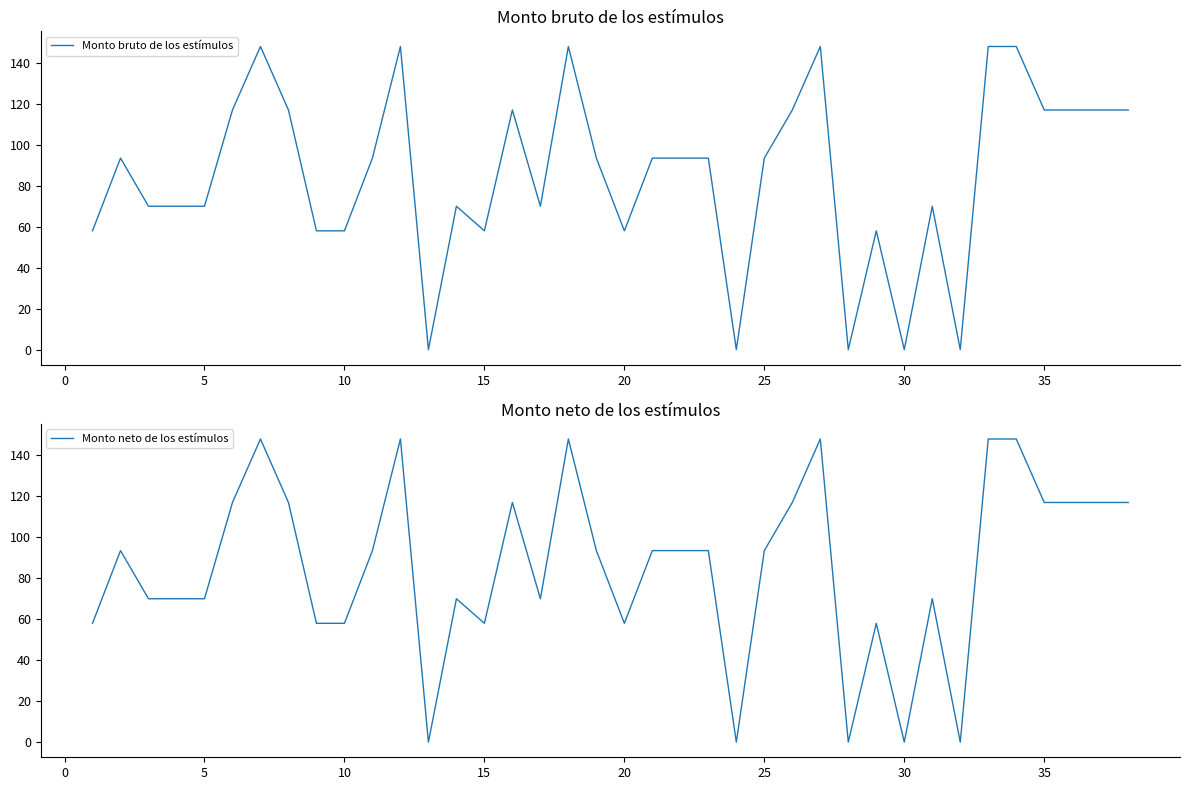

The Monto bruto de los estímulos series shows 58.0 at 20. True or false?

True